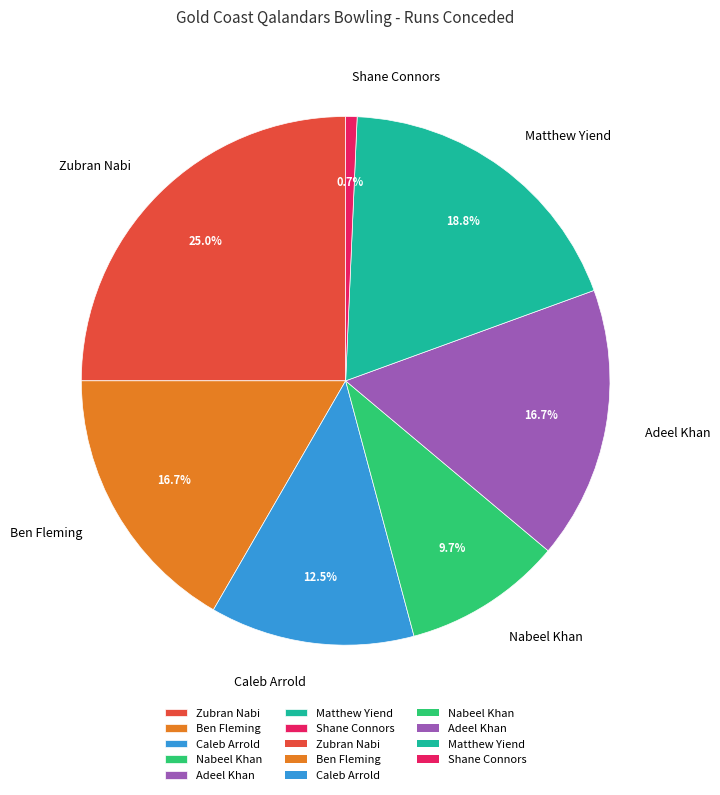

Is it true that Caleb Arrold is 6% of the pie?

False